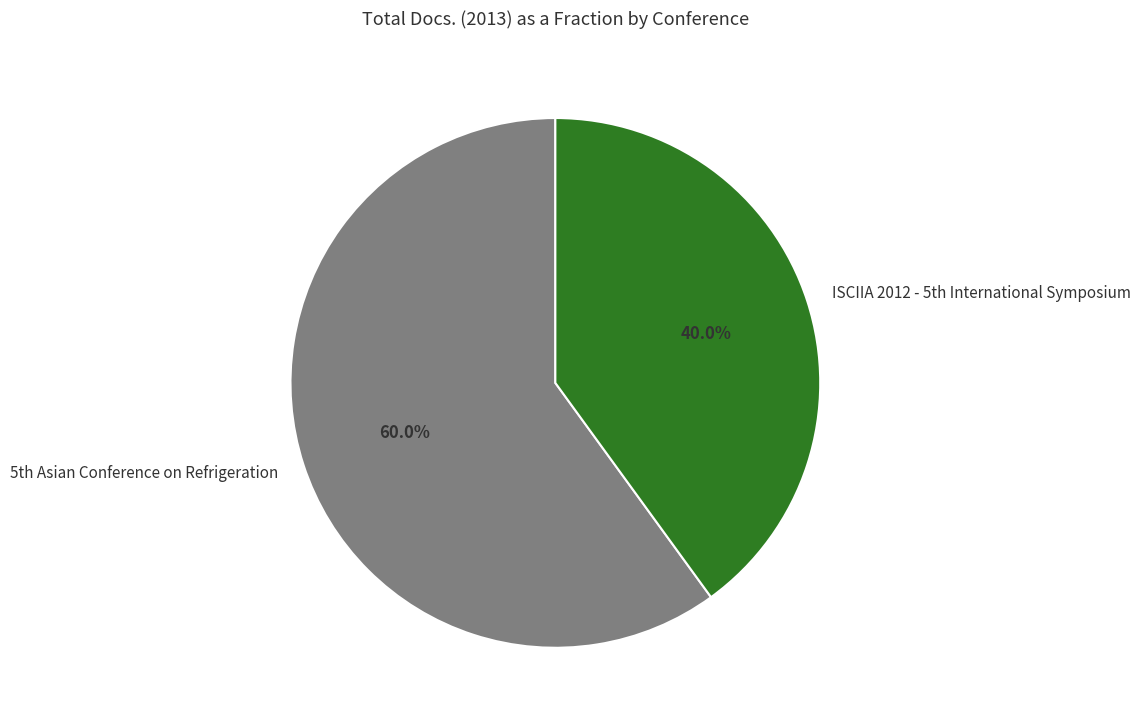

How many segments does this pie chart have?

2